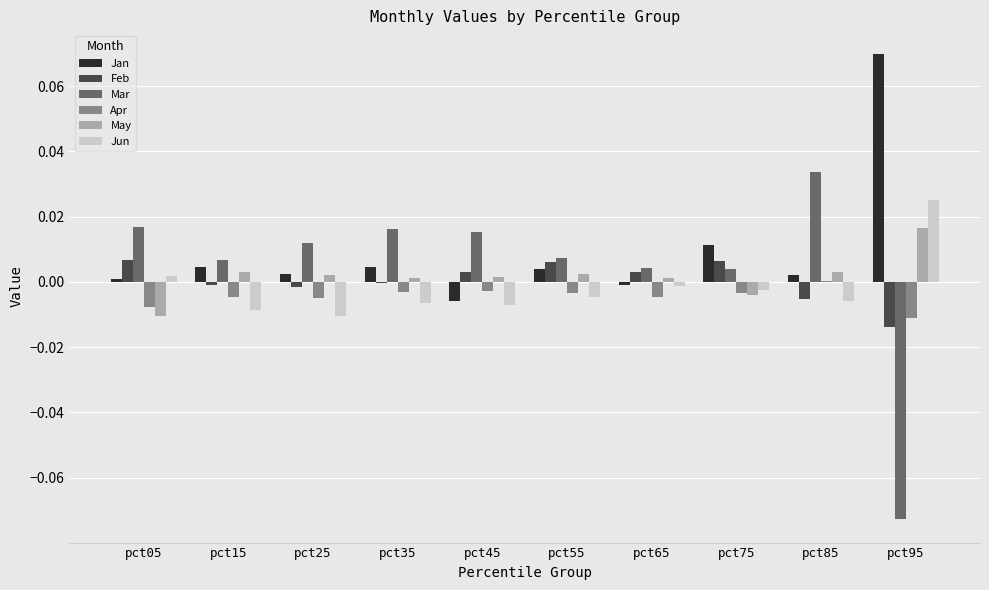

The value of Feb at pct05 is 0.0. True or false?

True